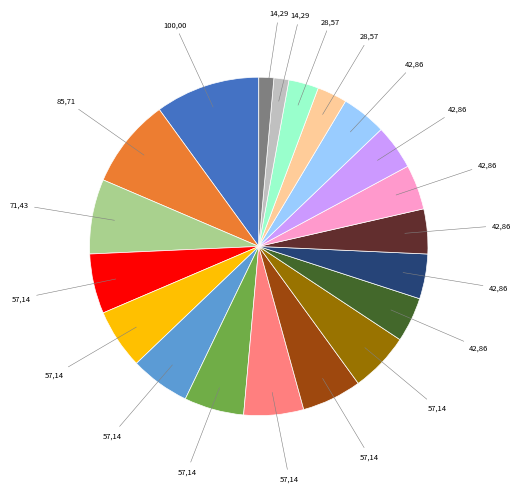

Is there a majority slice in this chart?

No